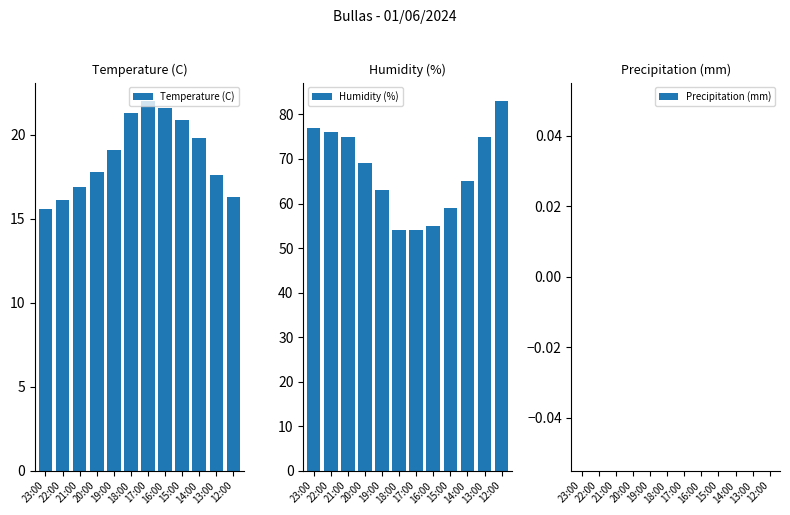

Does the chart contain stacked bars?

No